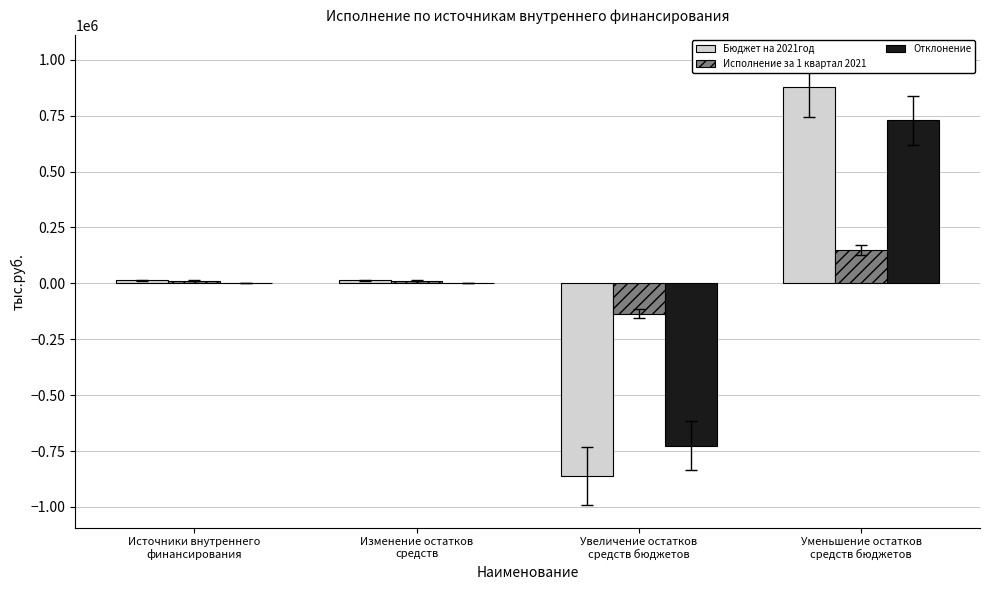

Reading left to right, what are all the values shown in this chart?

Бюджет на 2021год: 14224.5	14224.5	-863245.0	877469.5
Исполнение за 1 квартал 2021: 12321.7	12321.7	-136405.1	148726.8
Отклонение: 1902.8	1902.8	-726839.9	728742.7